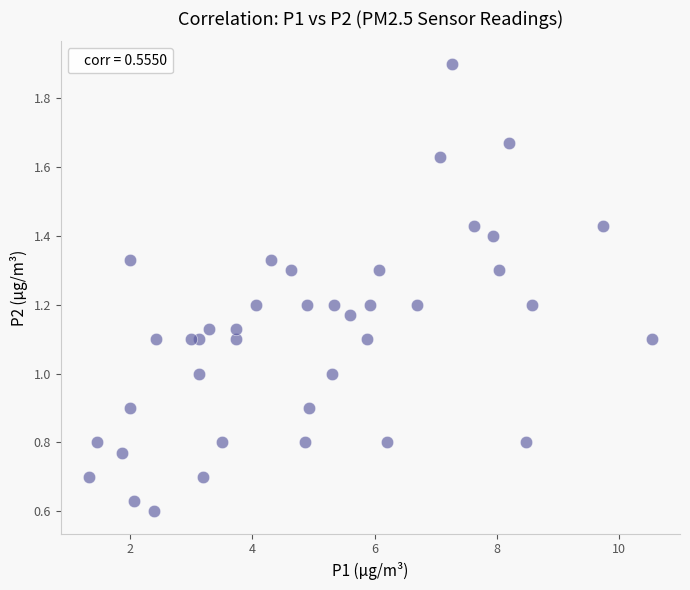

What is the range of X values (max minus min)?

9.2